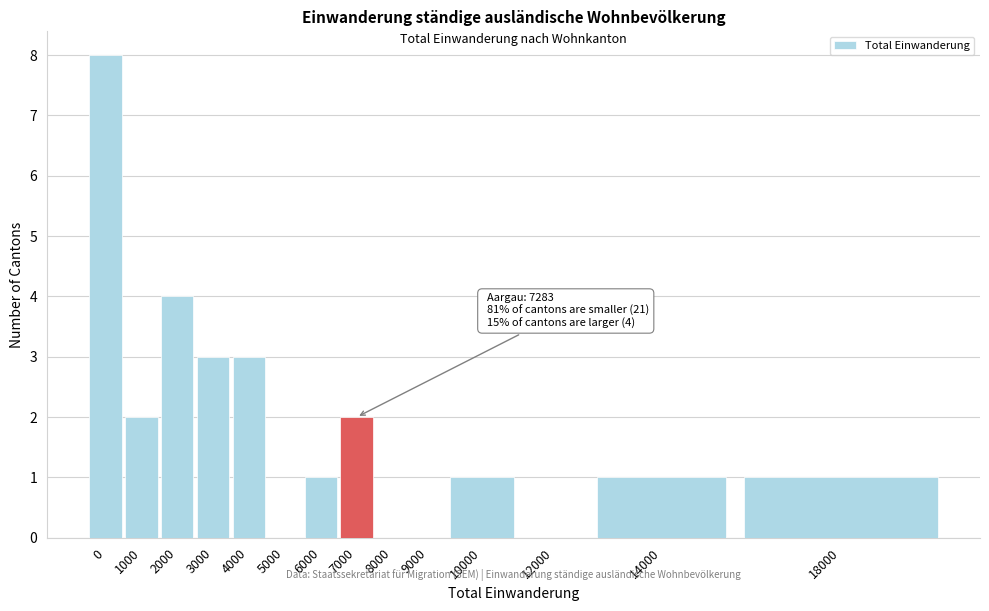

Reading left to right, transcribe all the data shown in this chart.

0=8	1000=2	2000=4	3000=3	4000=3	5000=0	6000=1	7000=2	8000=0	9000=0	10000=1	12000=0	14000=1	18000=1